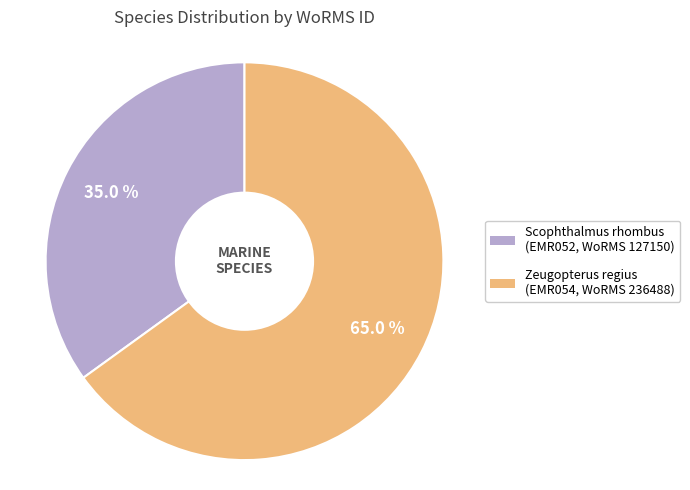

Count the number of slices in the pie.

2